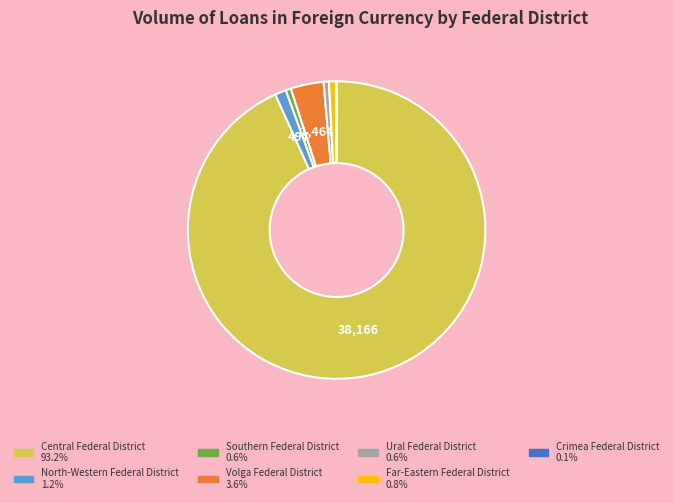

True or false: Far-Eastern Federal District accounts for 1% of the total.

True